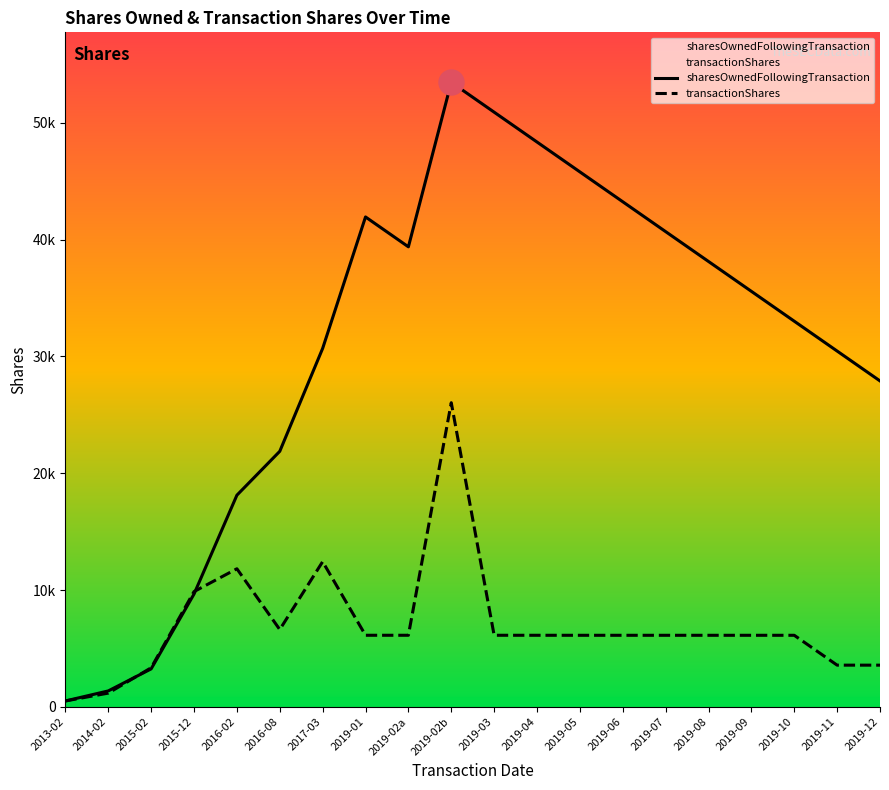

True or false: transactionShares and sharesOwnedFollowingTransaction intersect in this chart.

True